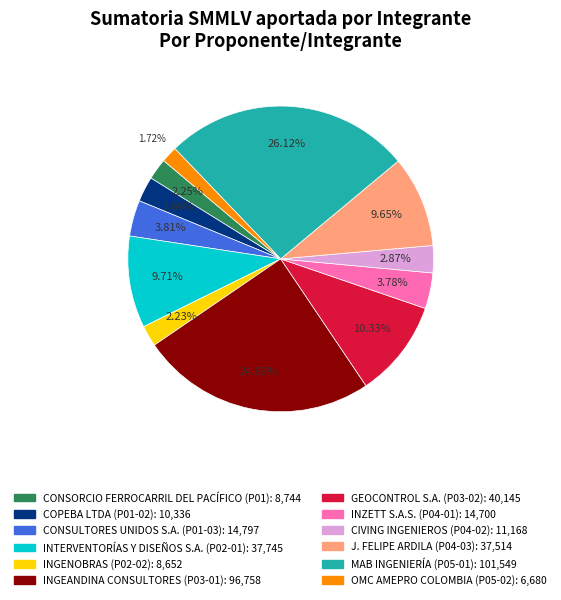

Is INTERVENTORÍAS Y DISEÑOS S.A. (P02-01) the majority of the pie?

No